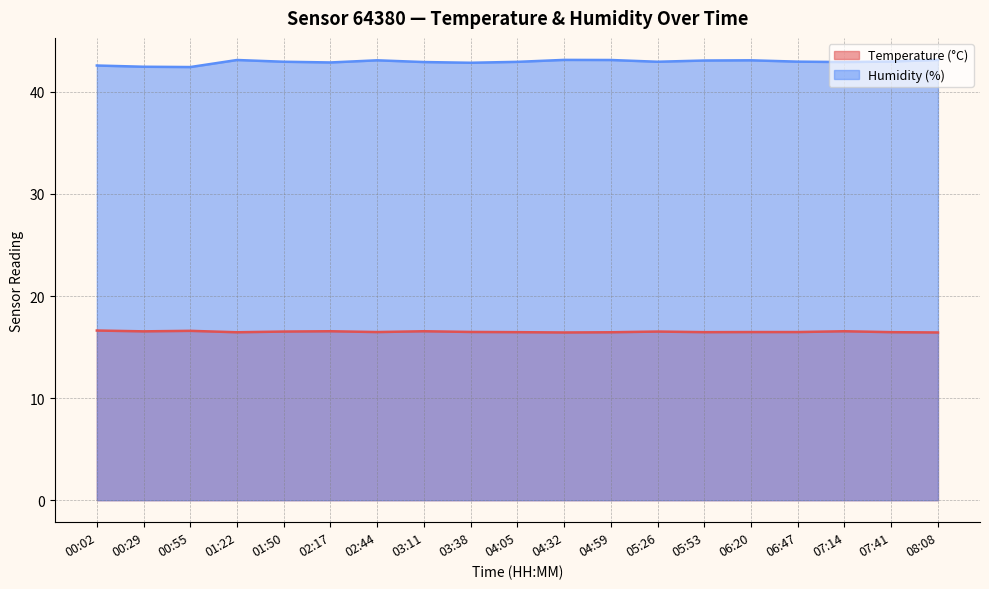

True or false: Humidity (%) and Temperature (°C) cross at least once.

False